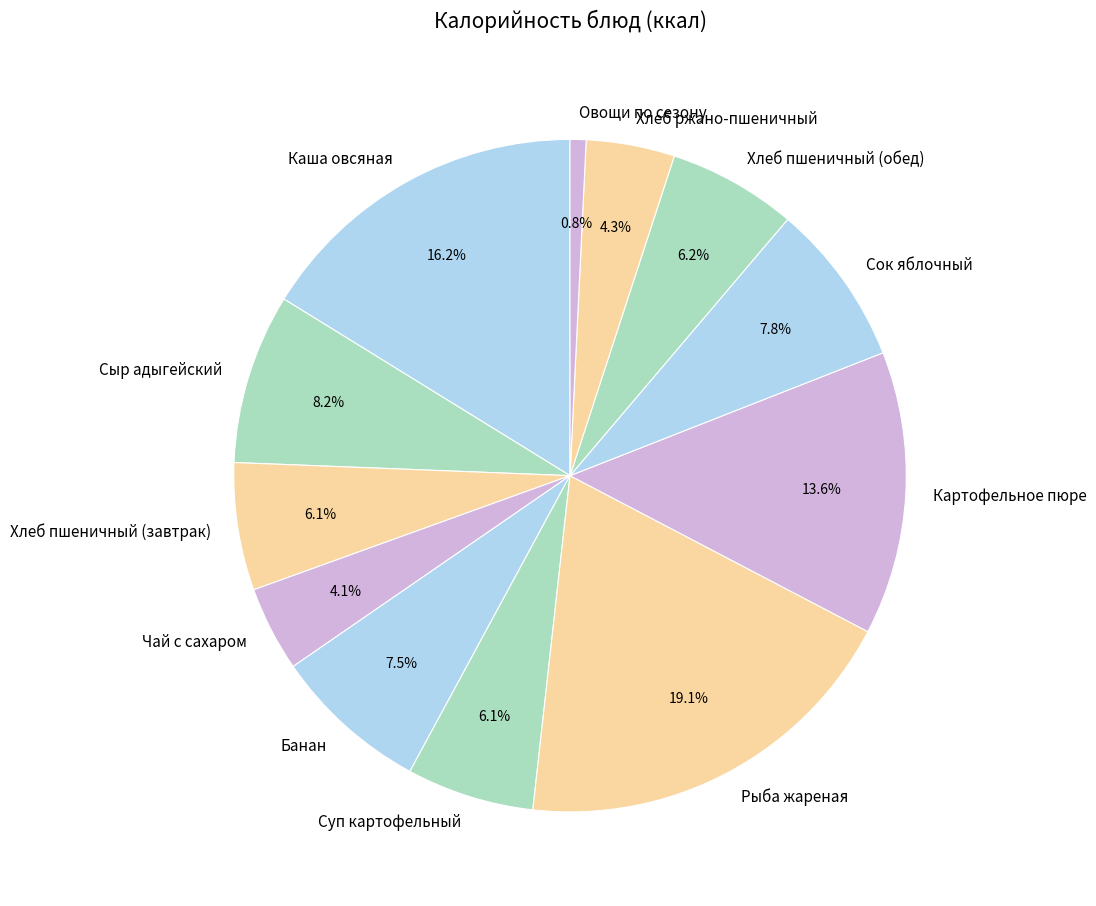

Between Рыба жареная and Сыр адыгейский, which is larger?

Рыба жареная